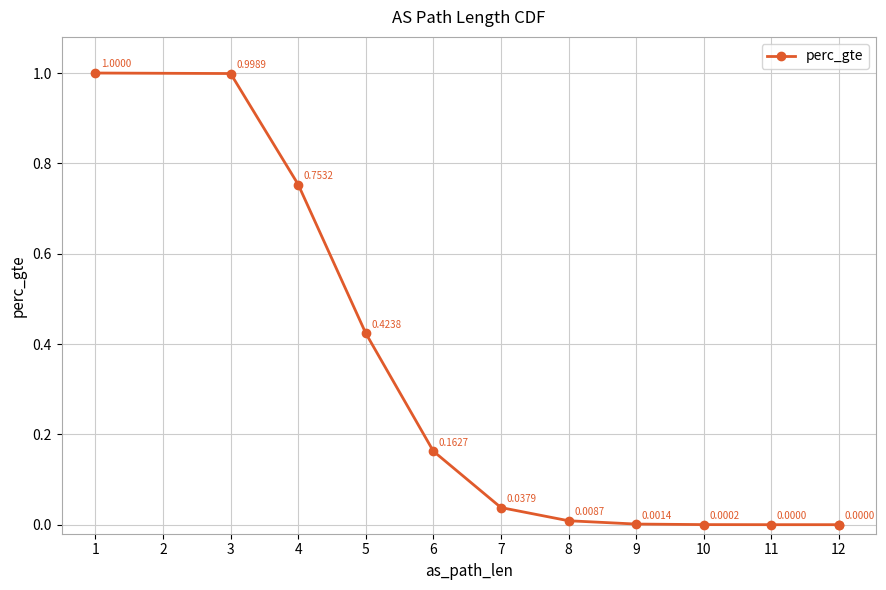

At which category does the chart reach its minimum across all series?

12